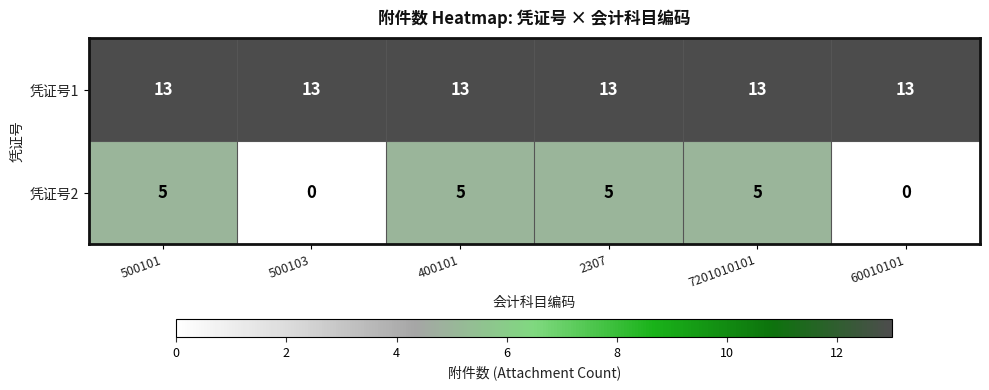

What is the spread (max minus min) of values at 400101?

8